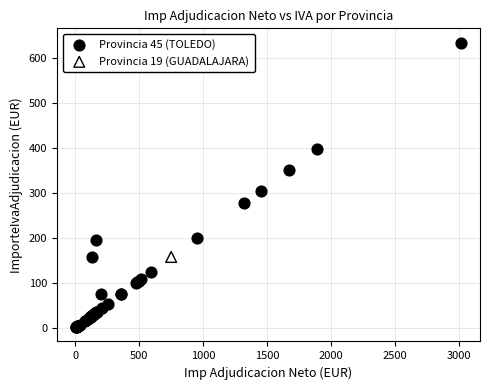

What are all the series names shown in the legend?

Provincia 45 (TOLEDO), Provincia 19 (GUADALAJARA)